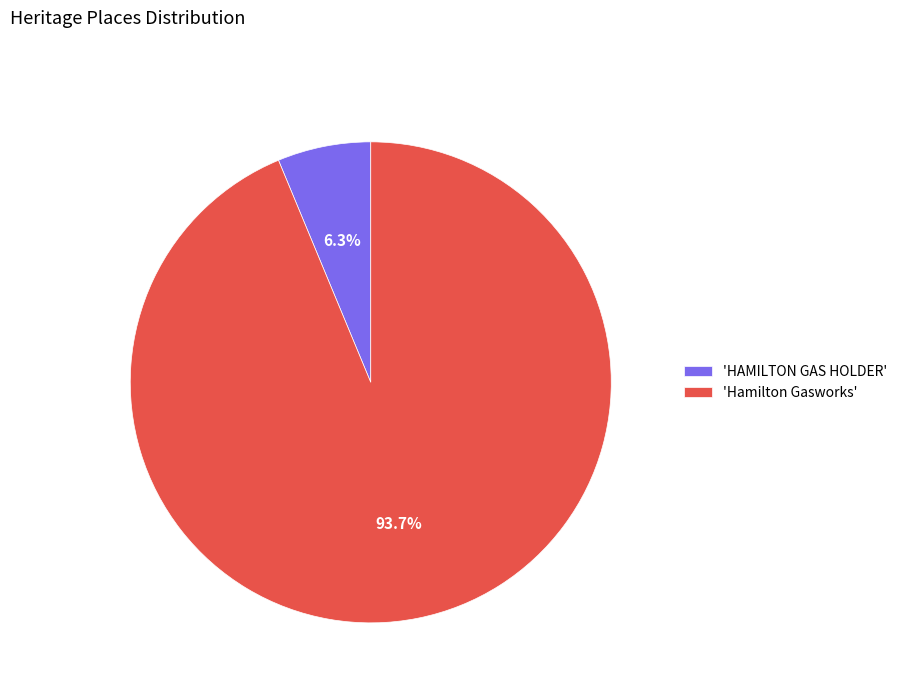

What portion of the pie excludes 'Hamilton Gasworks'?

6.3%